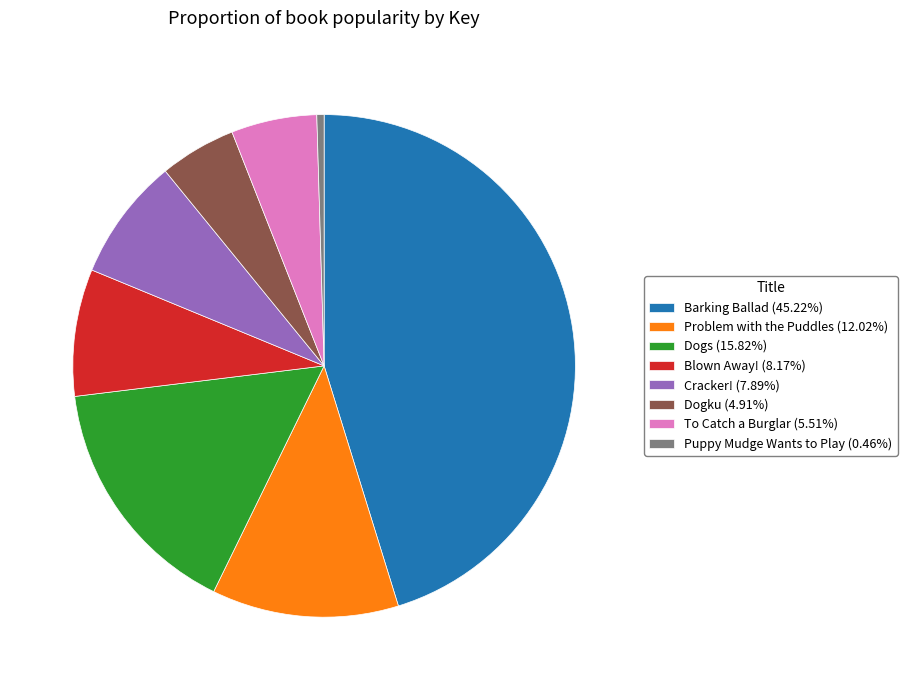

Count the number of slices in the pie.

8